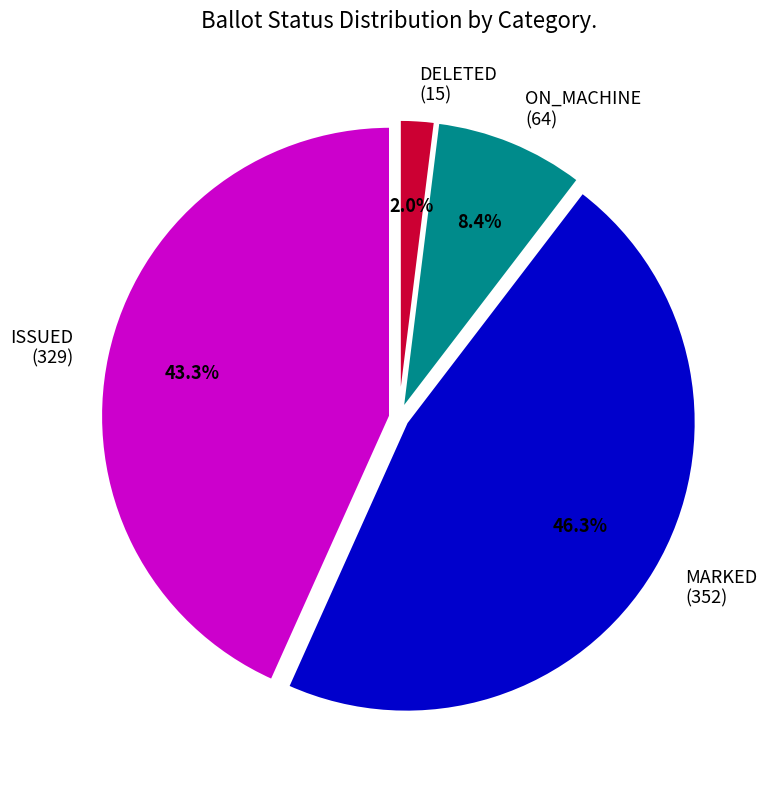

Does ON_MACHINE represent more than half of the total?

No